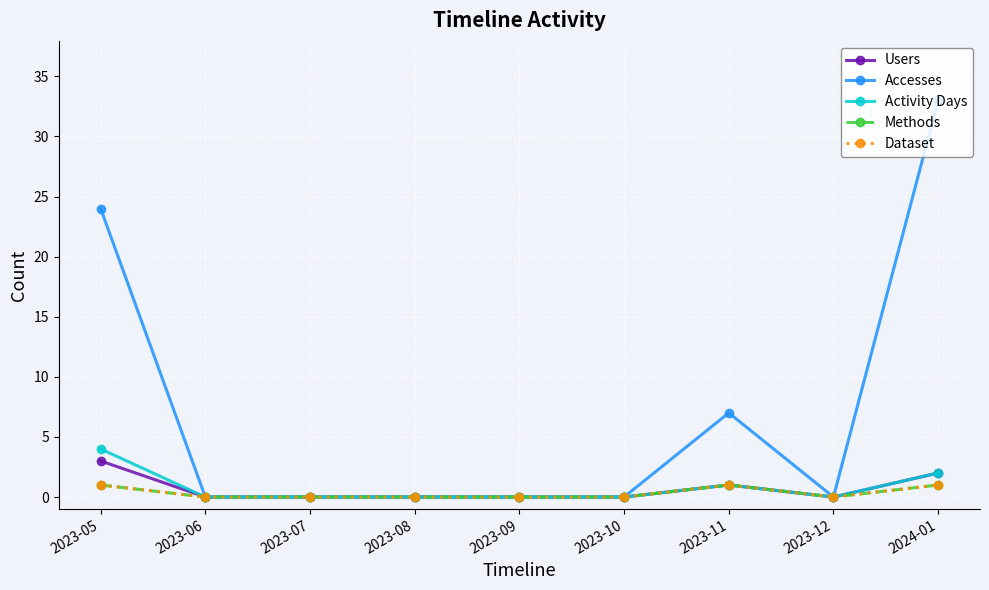

The value of Accesses at 2023-11 is 12. True or false?

False